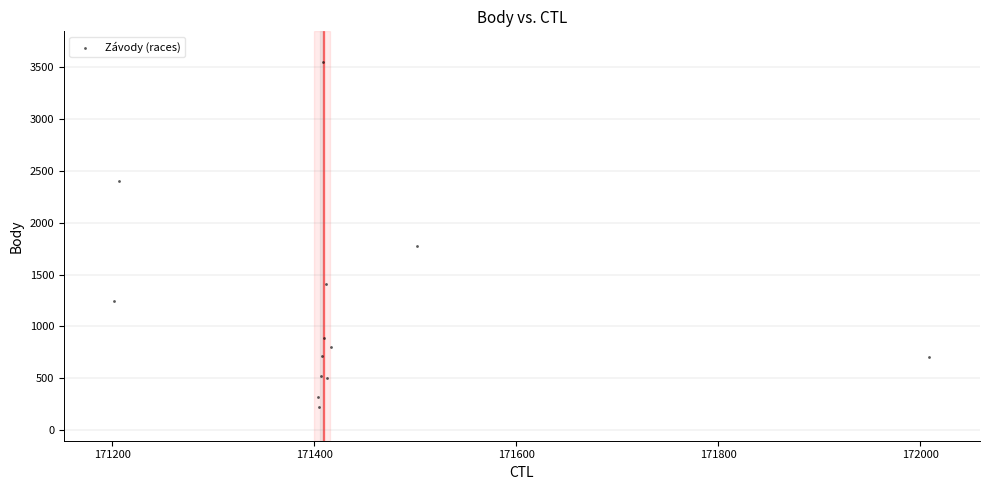

What Y value in the scatter plot is closest to 1883?

1774